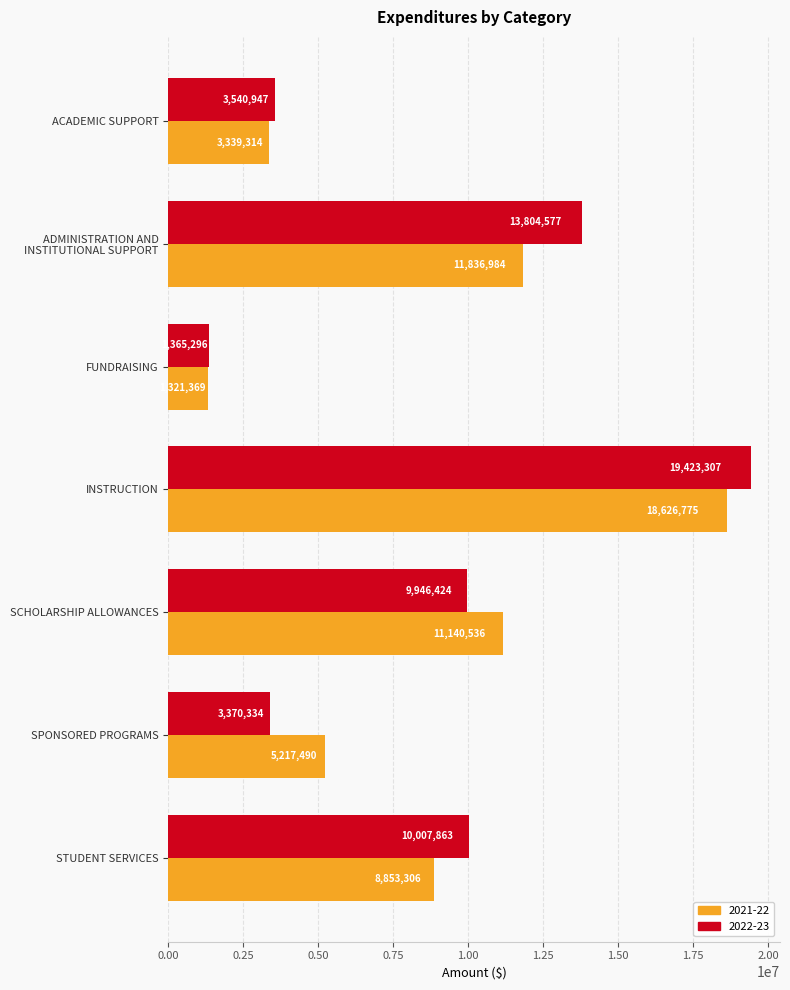

True or false: 2021-22 has a value of 3339314 at ACADEMIC SUPPORT.

True